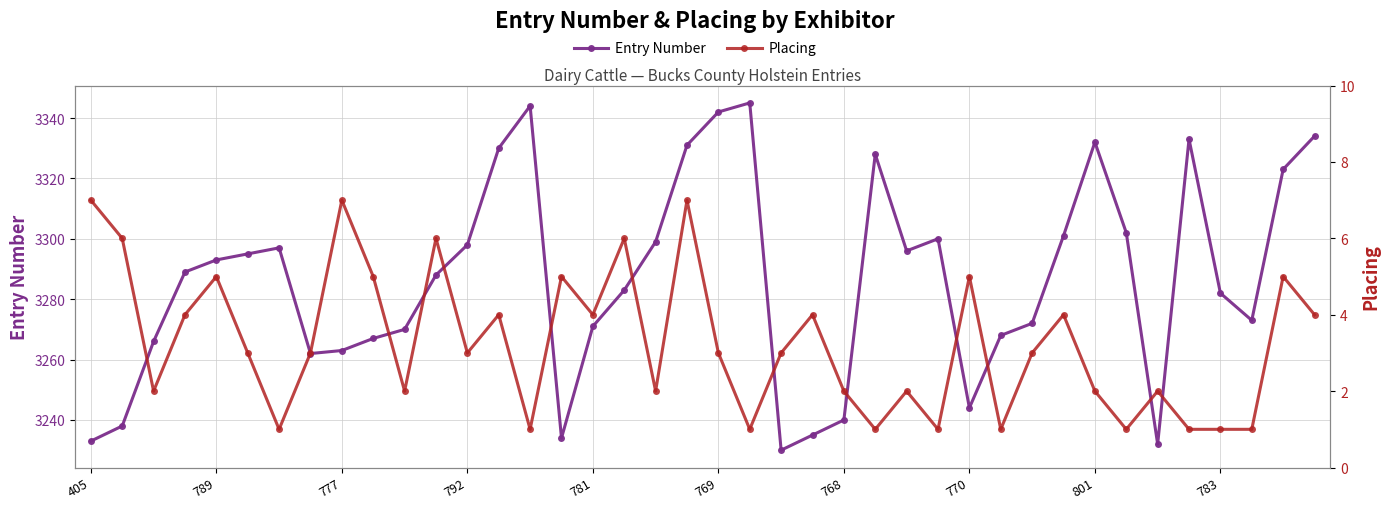

What are all the series names shown in the legend?

Entry Number, Placing